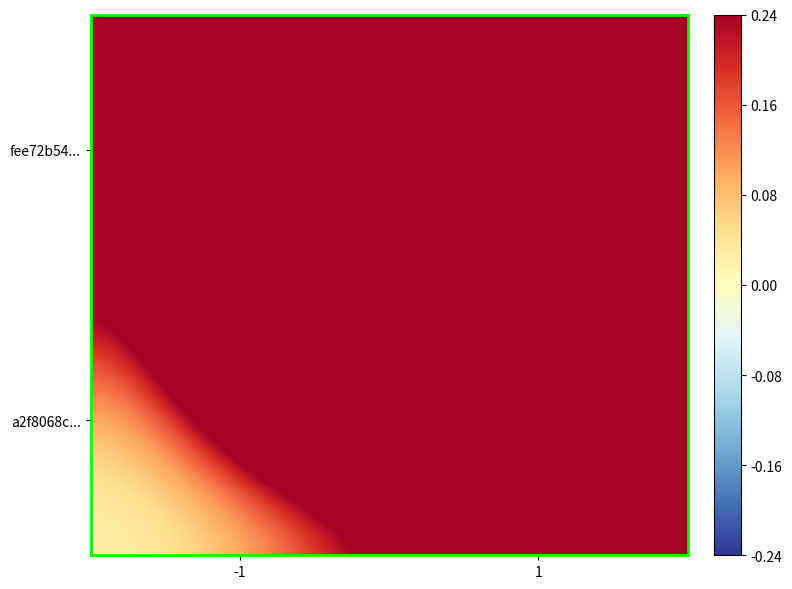

Which series changed the most between -1 and 1?

fee72b54...